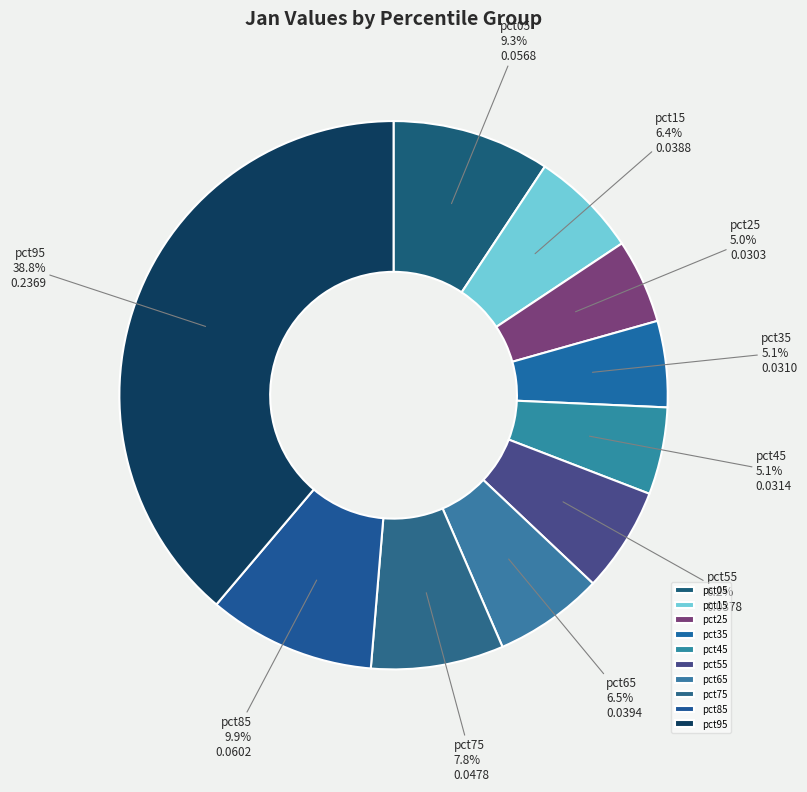

Which category has the biggest portion of the pie?

pct95